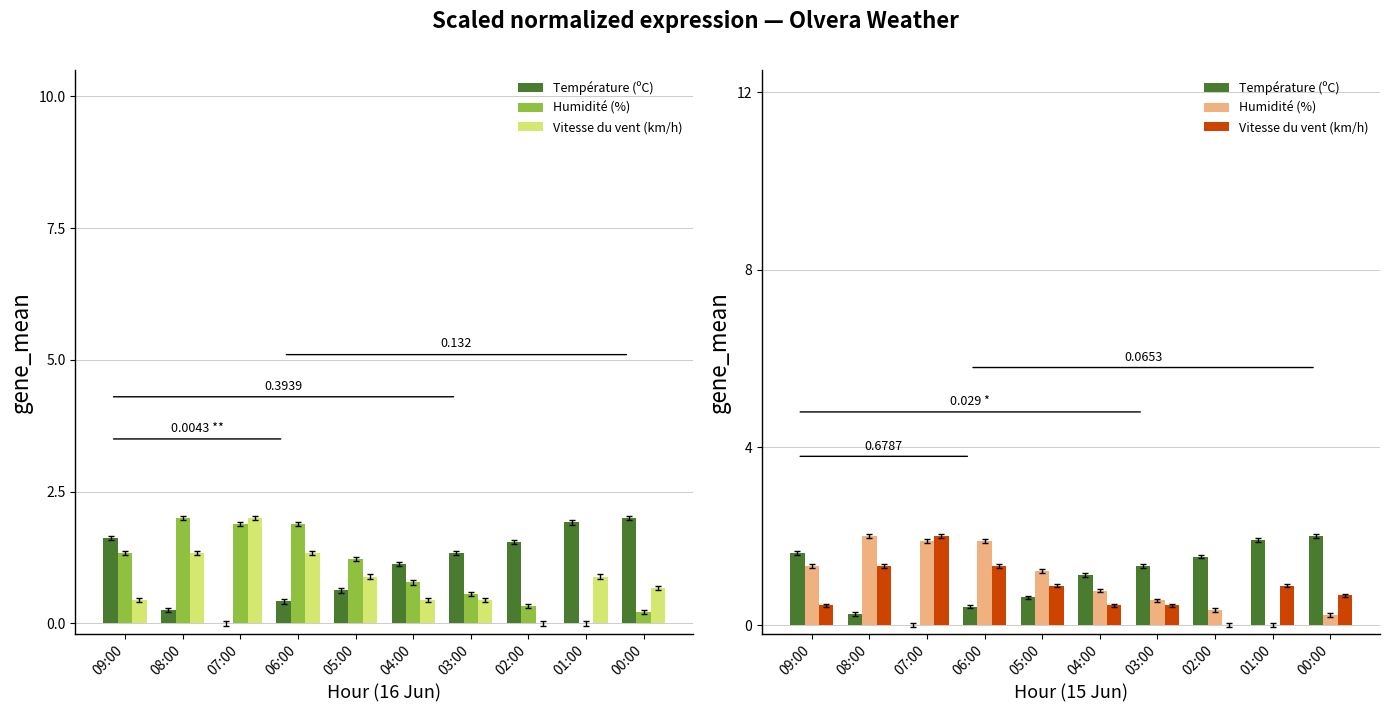

List the labels in order of Température (ºC) value, smallest first.

07:00, 08:00, 06:00, 05:00, 04:00, 03:00, 02:00, 09:00, 01:00, 00:00